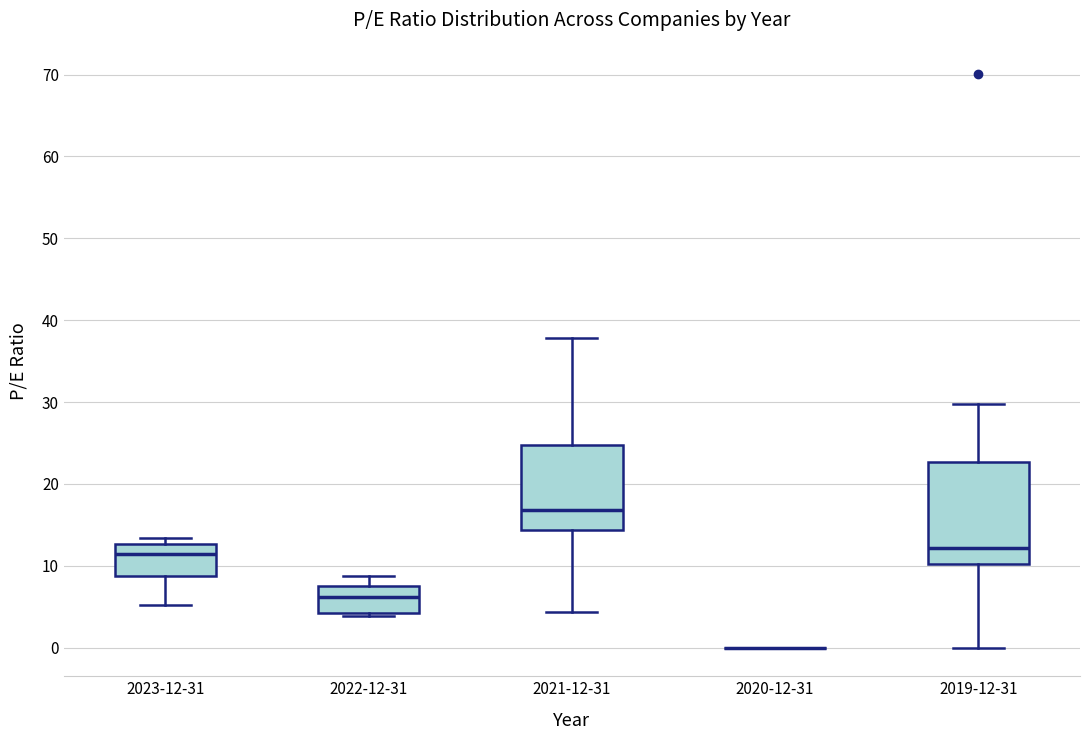

Reading left to right, read every box against the y-axis: the position of its median line, the range the box covers, and the ends of its whiskers. The values are not printed on the chart, so give them approximately, as read against the axis.

2023-12-31: median 11, box 9 to 13, whiskers 5 to 13 (just above the box's upper edge)
2022-12-31: median 6, box 4 to 8, whiskers 4 (just below the box's lower edge) to 9
2021-12-31: median 17, box 14 to 25, whiskers 4 to 38
2020-12-31: box collapsed to a line at 0, whiskers 0 to 0
2019-12-31: median 12, box 10 to 23, whiskers 0 to 30